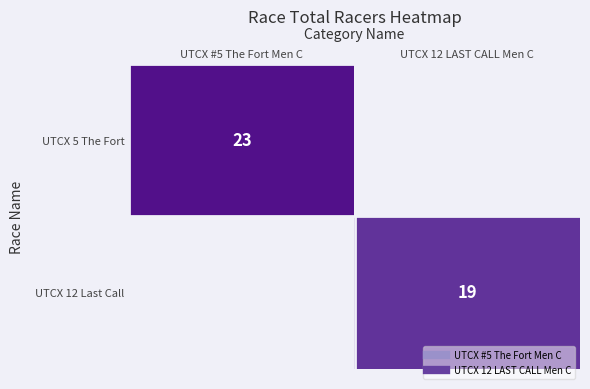

The UTCX 12 Last Call series shows 0 at UTCX #5 The Fort Men C. True or false?

True